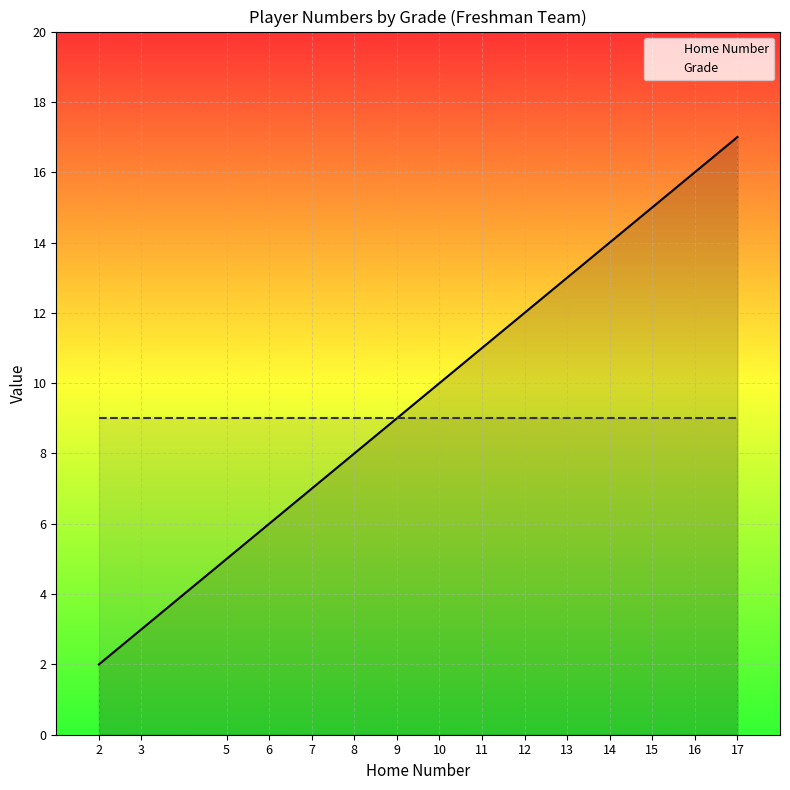

How many categories are shown in the chart?

15